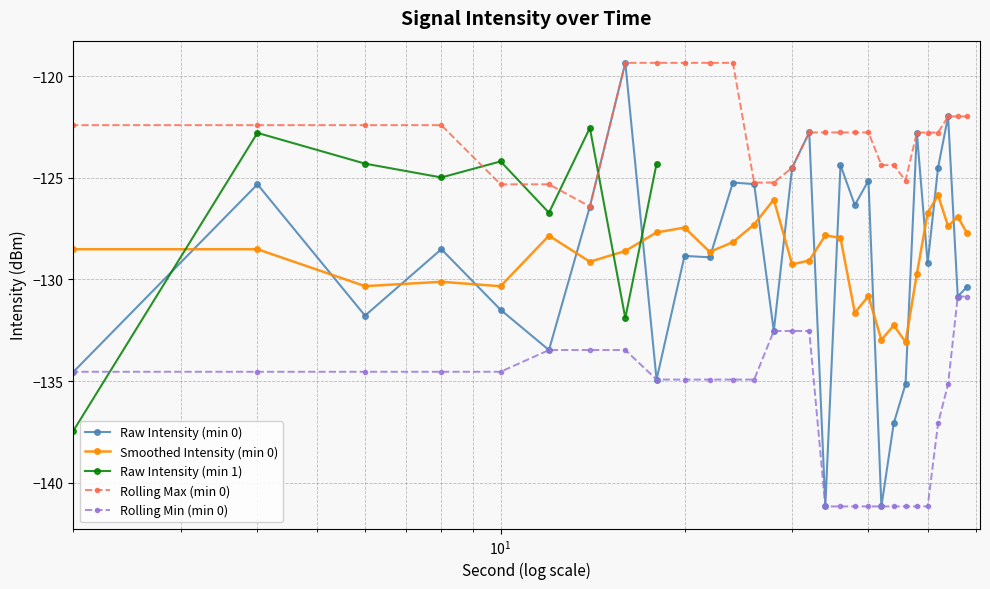

What is the change in value from 12 to 46?

-1.7